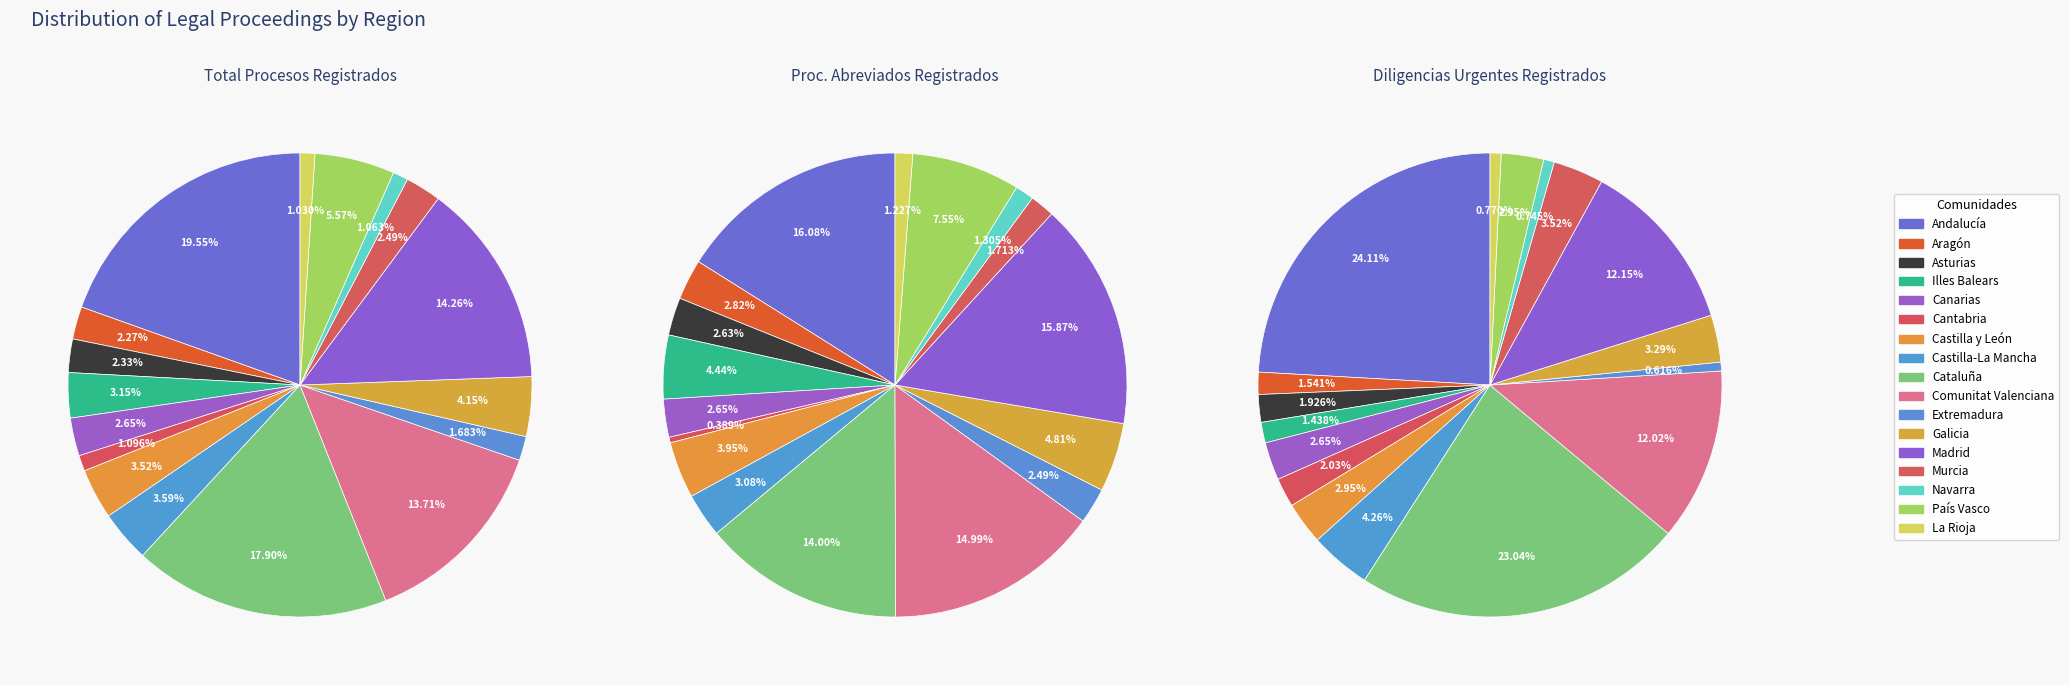

Is it true that Castilla y León is 4% of the pie?

True